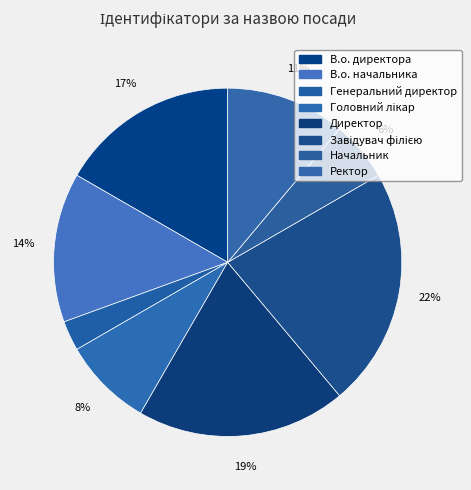

Approximately how many times larger is the value at В.о. директора compared to В.о. начальника?

1.2